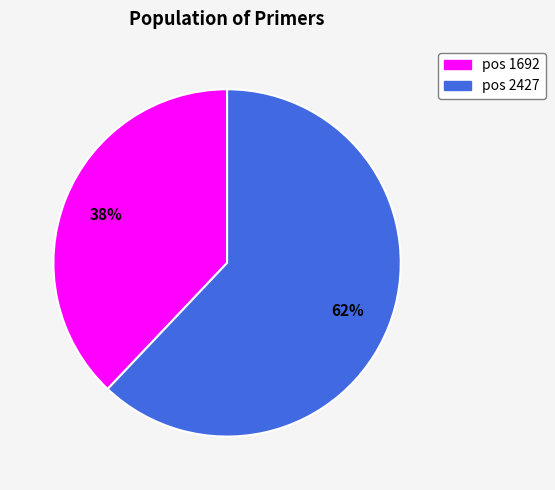

How many slices are in this pie chart?

2